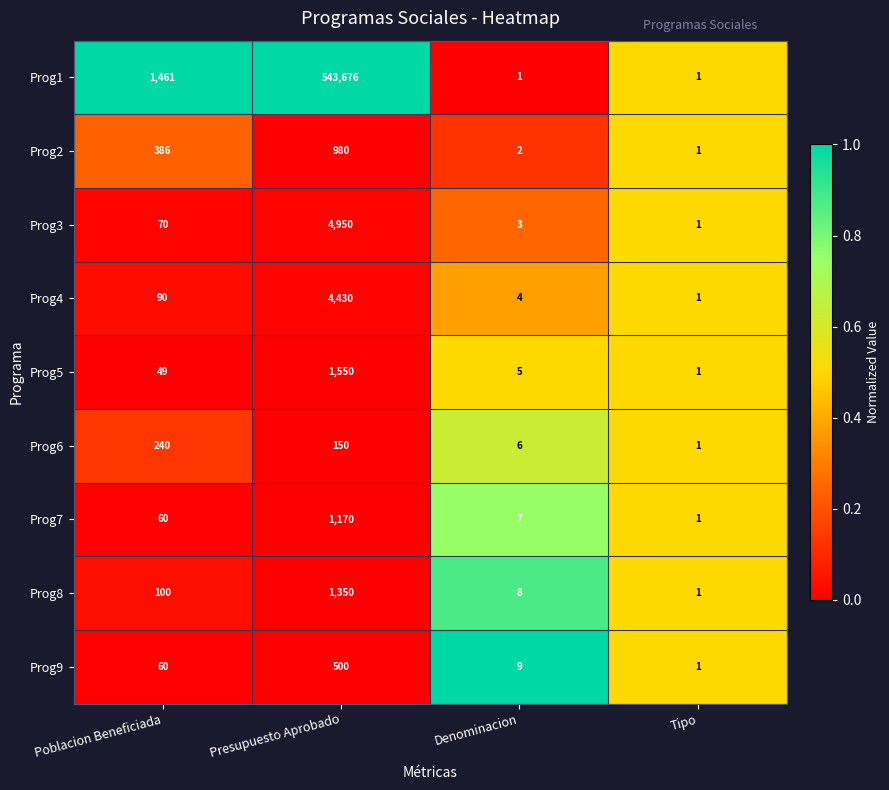

Which series has the widest spread of values?

Prog1